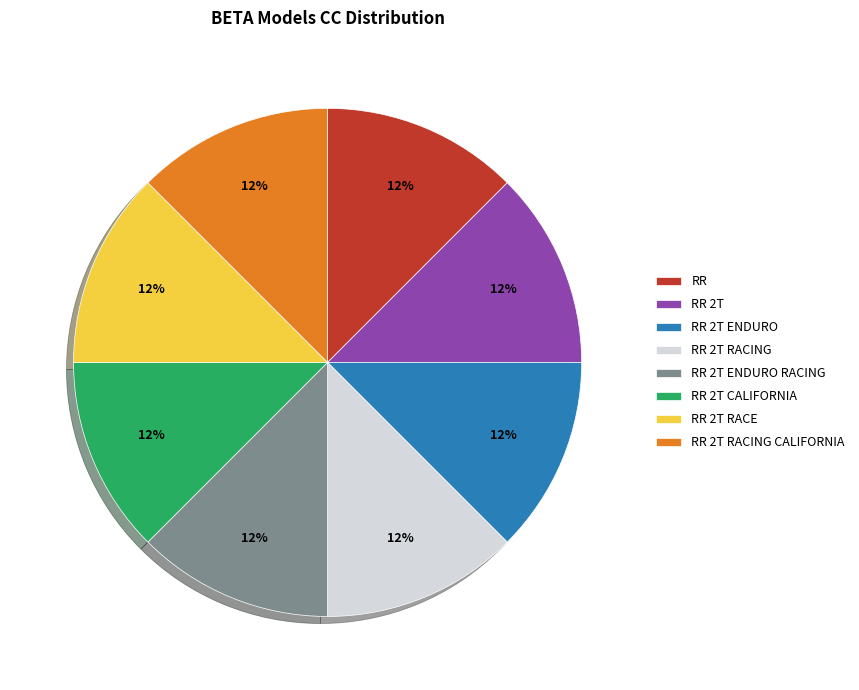

To the nearest percent, what is the average slice percentage?

12%